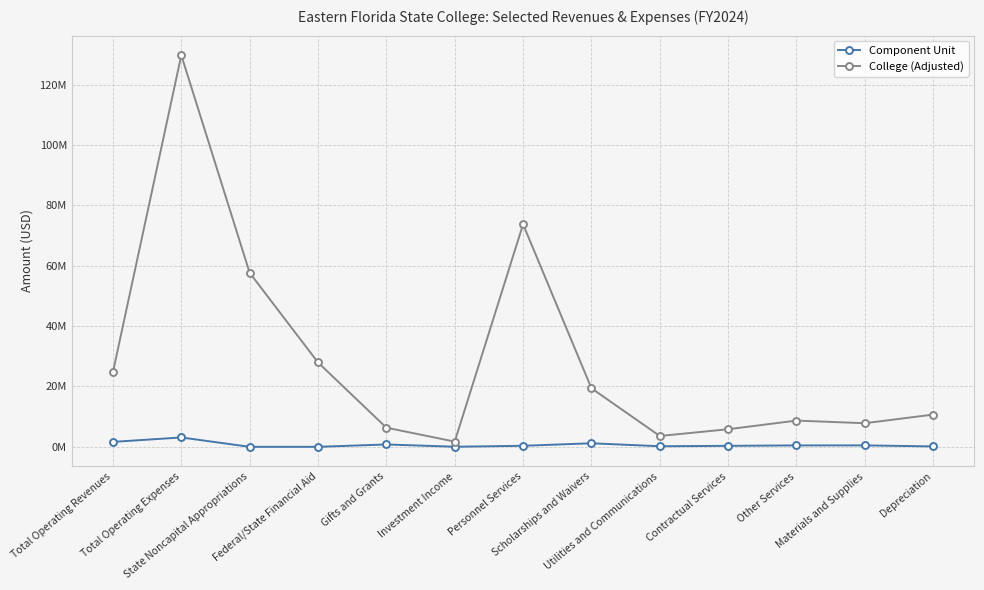

Is this an area chart (filled region under the line)?

No